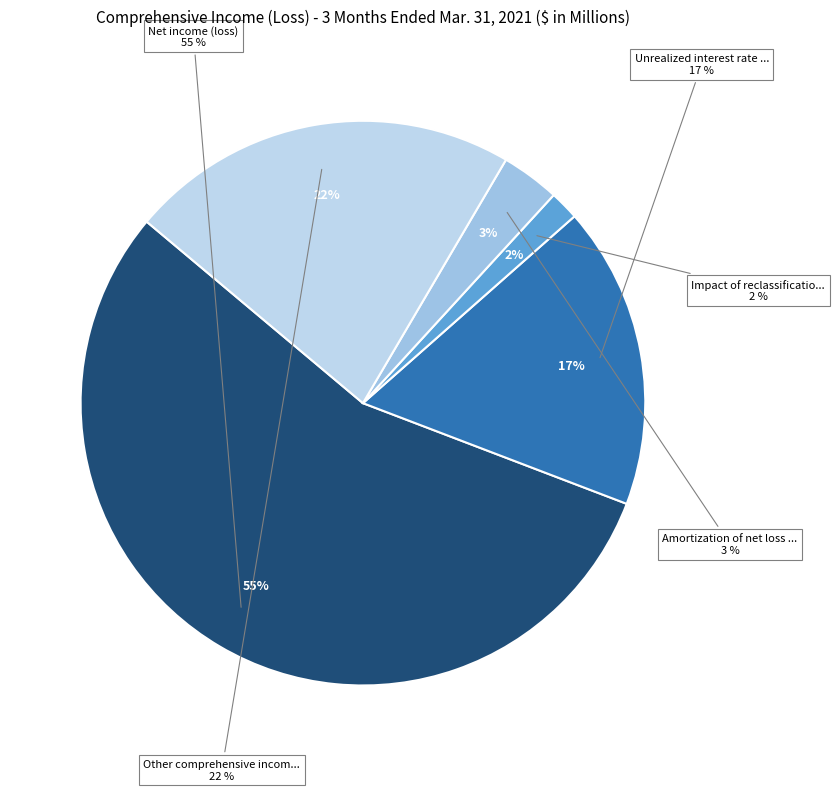

What is the largest slice in the pie chart?

Net income (loss)